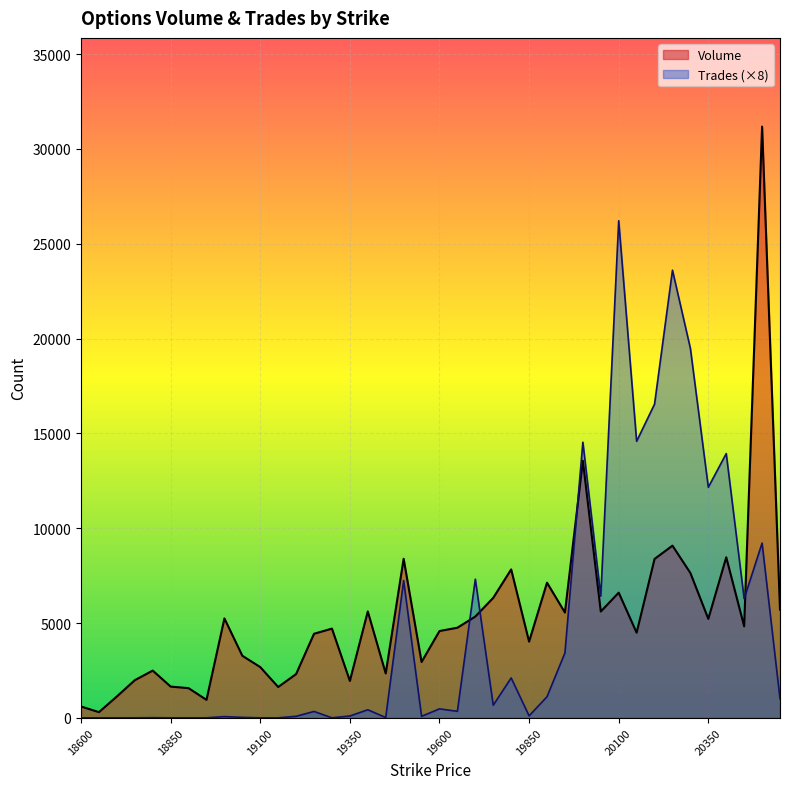

Which series has the largest total across all categories?

Volume